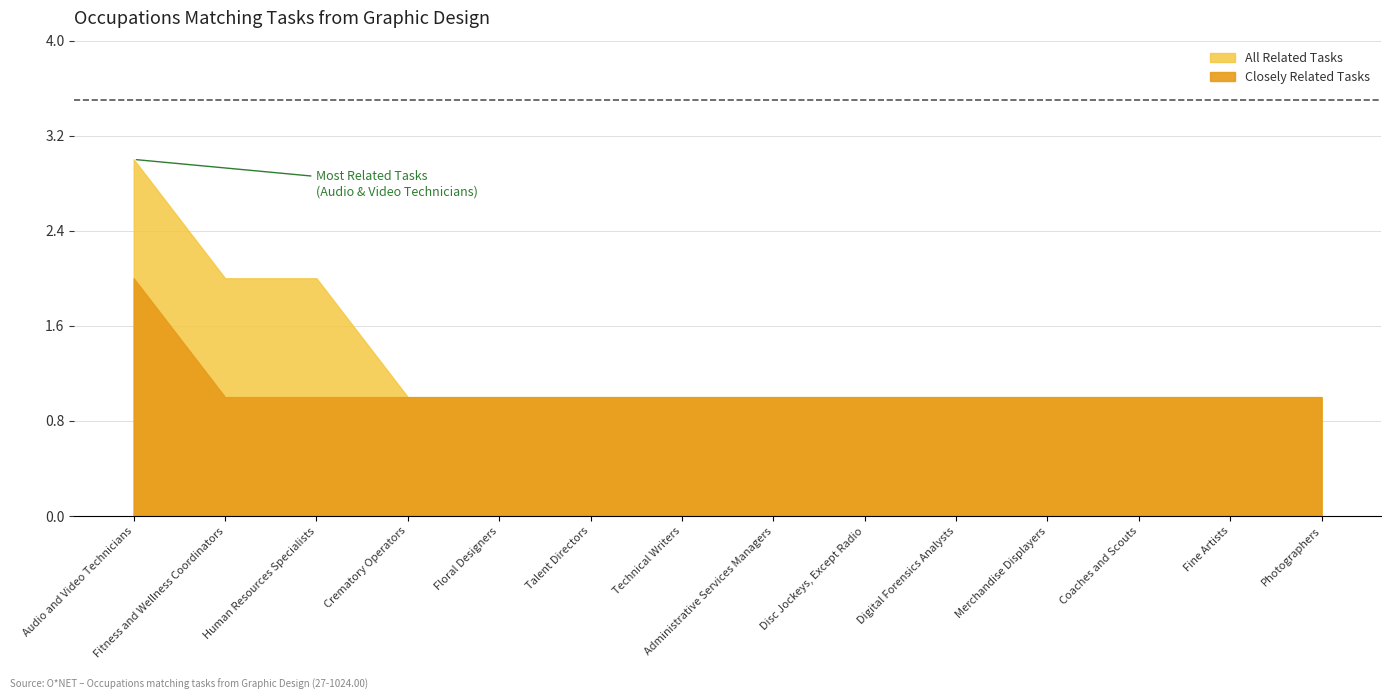

How many lines are shown in the chart?

2